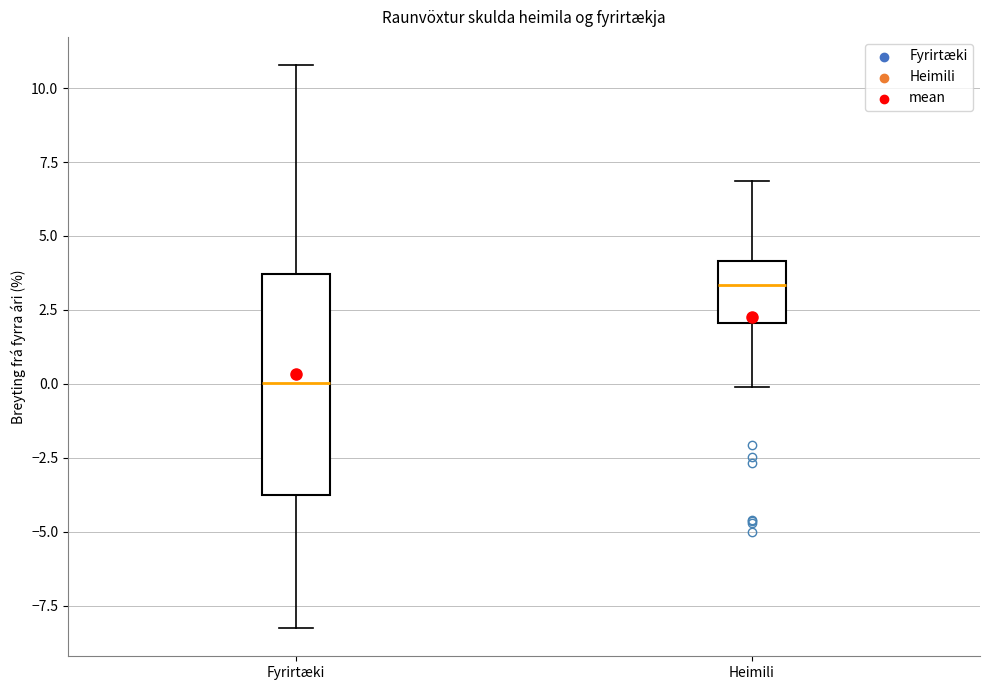

Which box has the highest median line?

Heimili